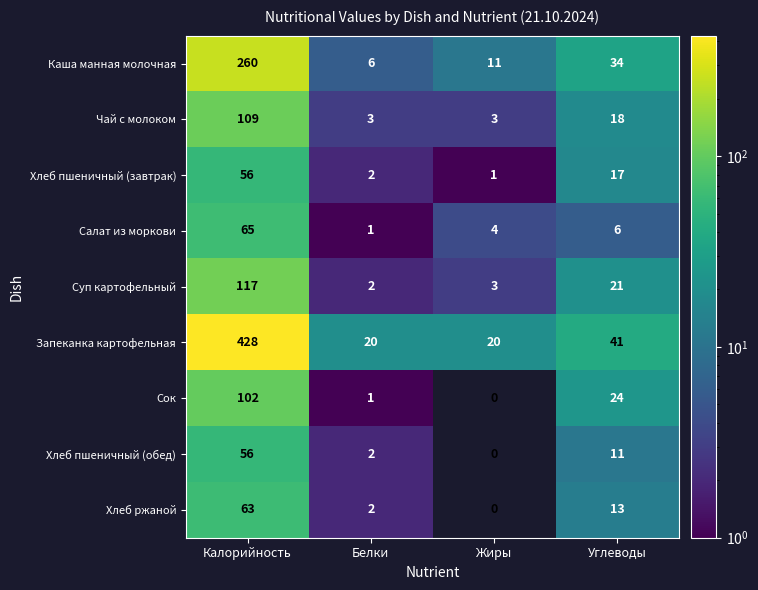

At Углеводы, list the series in order from smallest to largest.

Салат из моркови, Хлеб пшеничный (обед), Хлеб ржаной, Хлеб пшеничный (завтрак), Чай с молоком, Суп картофельный, Сок, Каша манная молочная, Запеканка картофельная